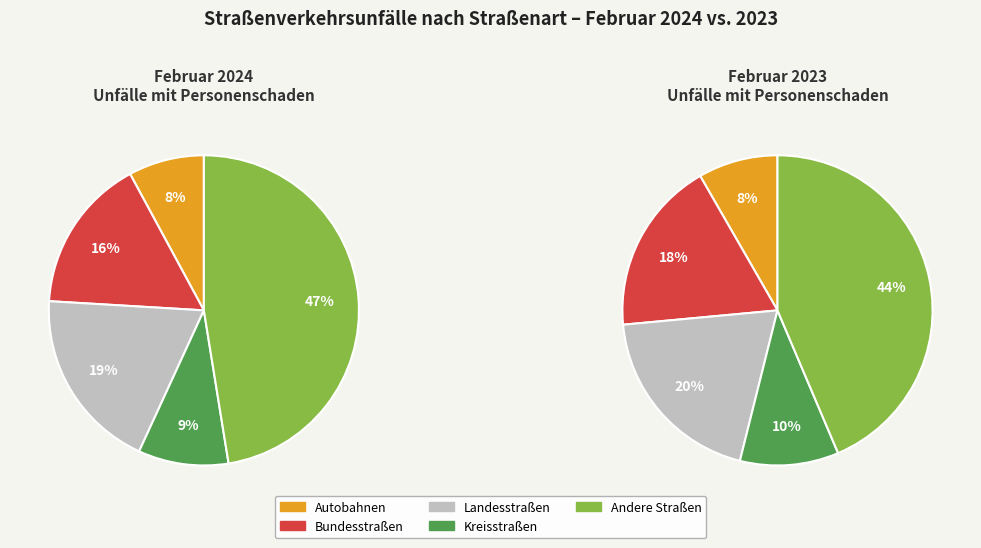

Between Kreisstraßen and Landesstraßen, which is larger?

Landesstraßen